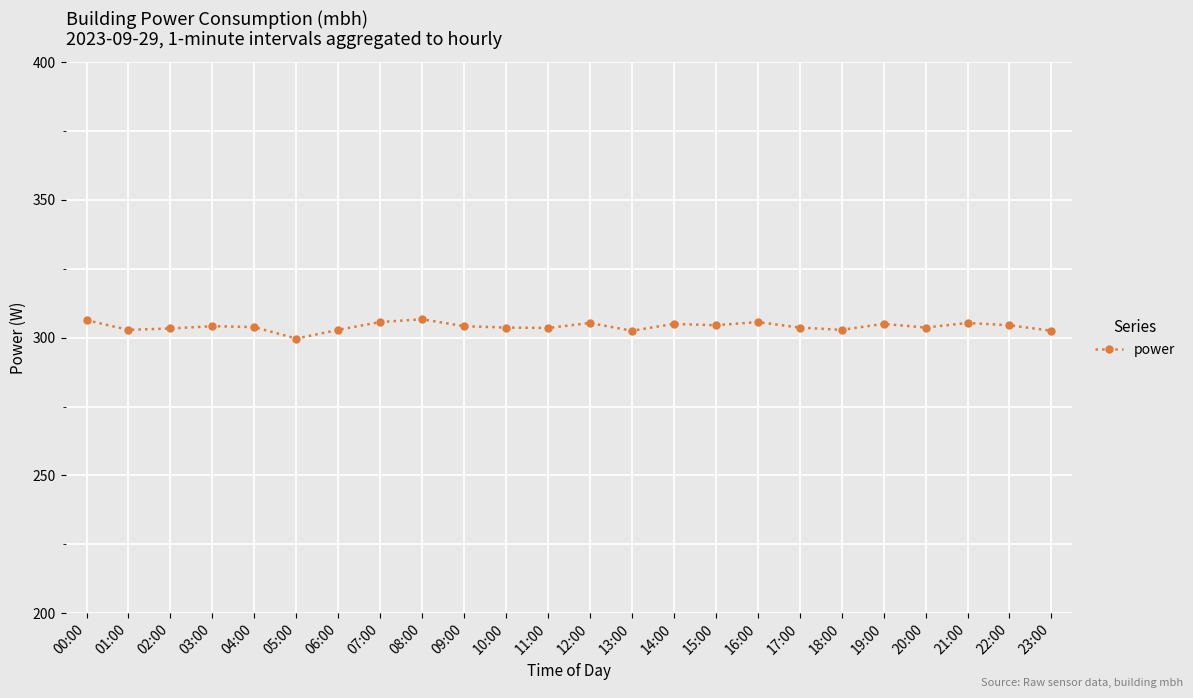

What is the difference between the maximum and minimum values?

7.0